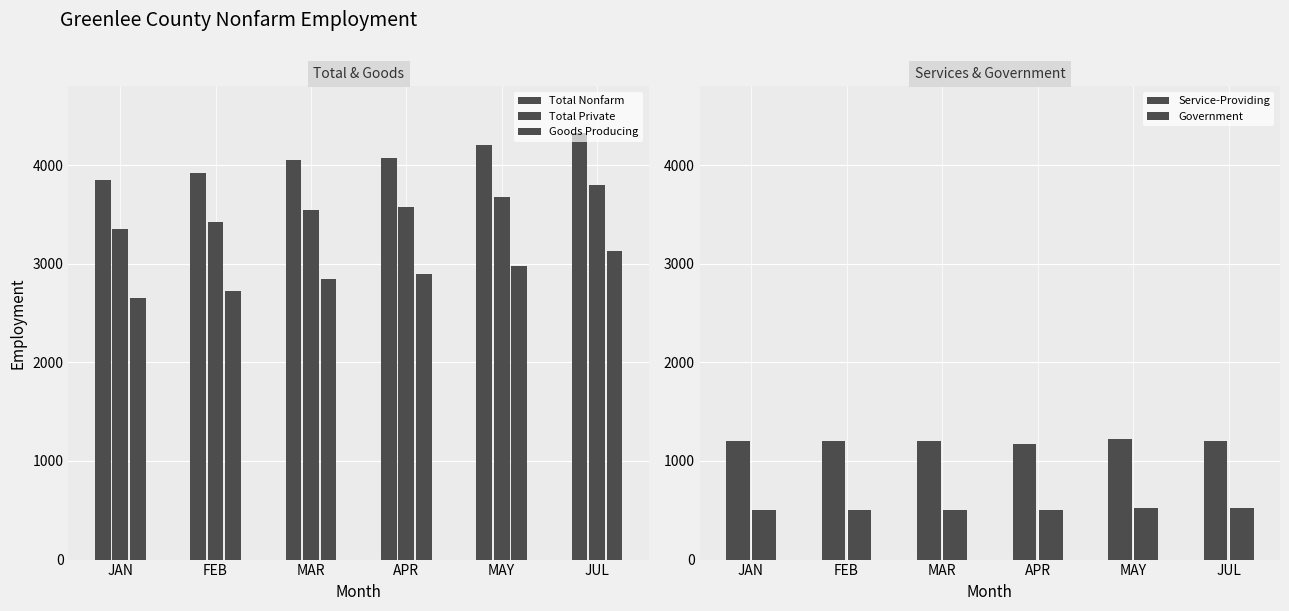

True or false: Government has a value of 710 at FEB.

False